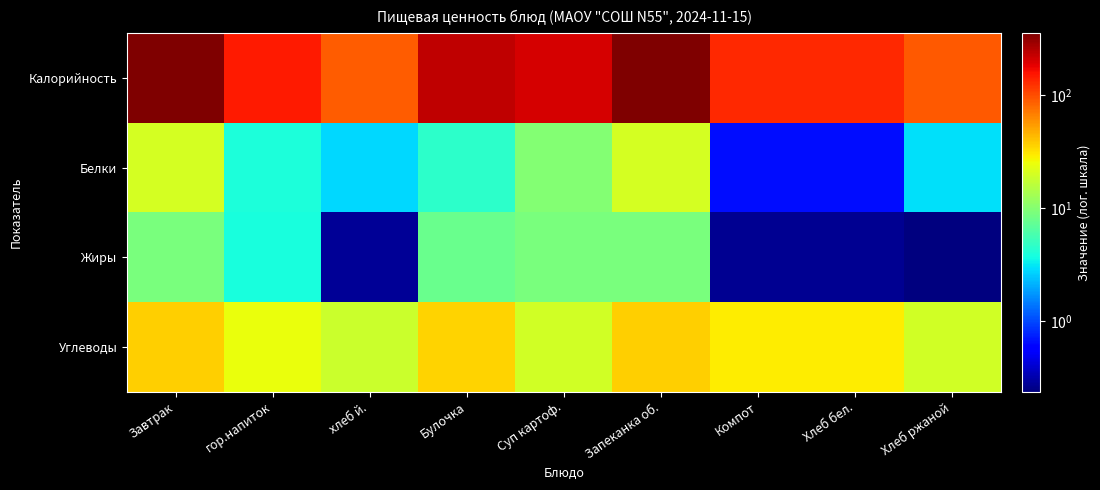

At Хлеб ржаной, list the series in order from smallest to largest.

Жиры, Белки, Углеводы, Калорийность